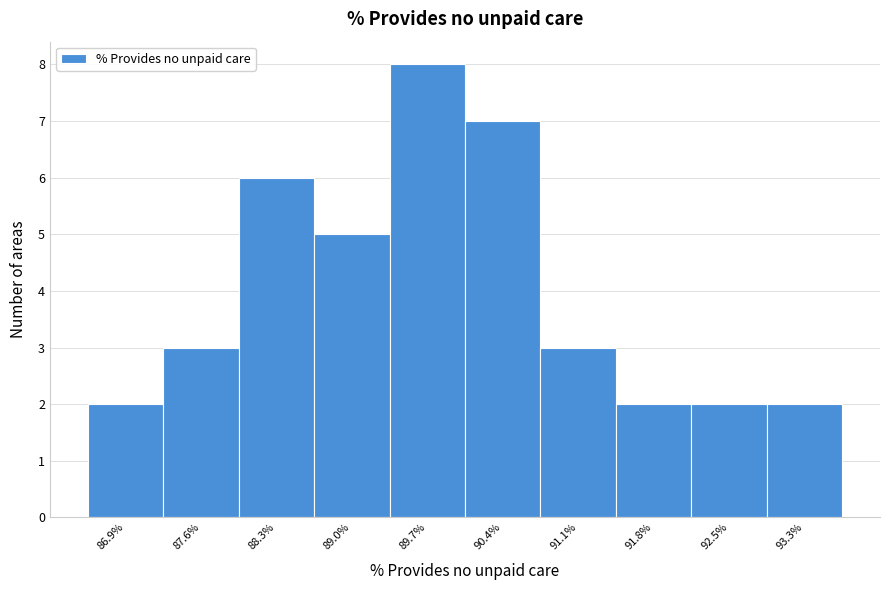

Reading left to right, what are all the values shown in this chart?

2	3	6	5	8	7	3	2	2	2